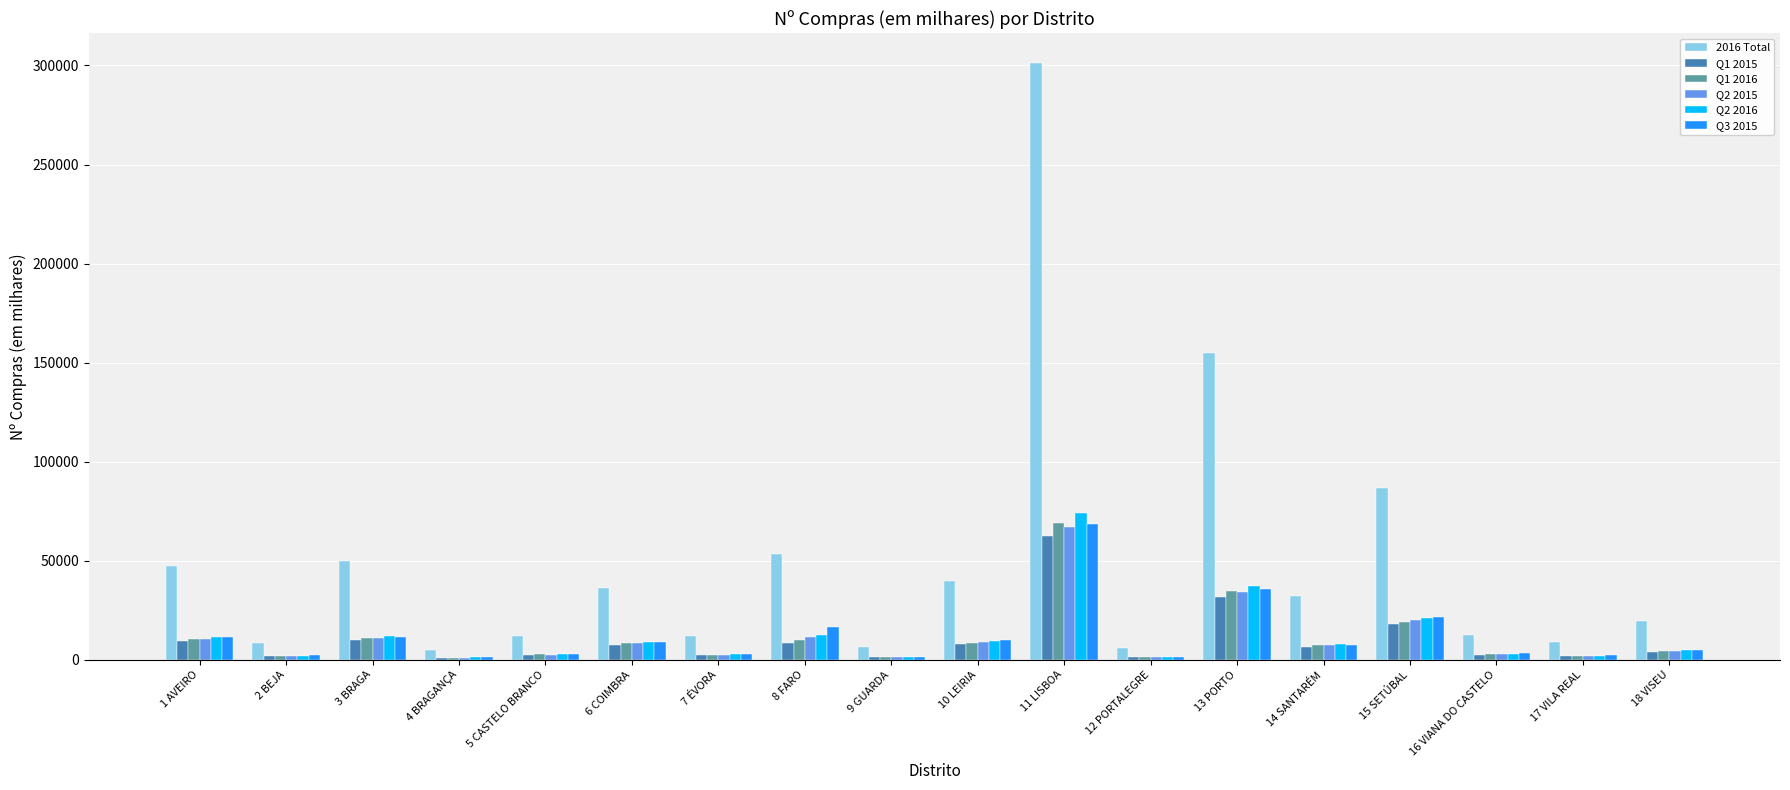

What value does the Q1 2016 series have at 7 ÉVORA?

2657.6